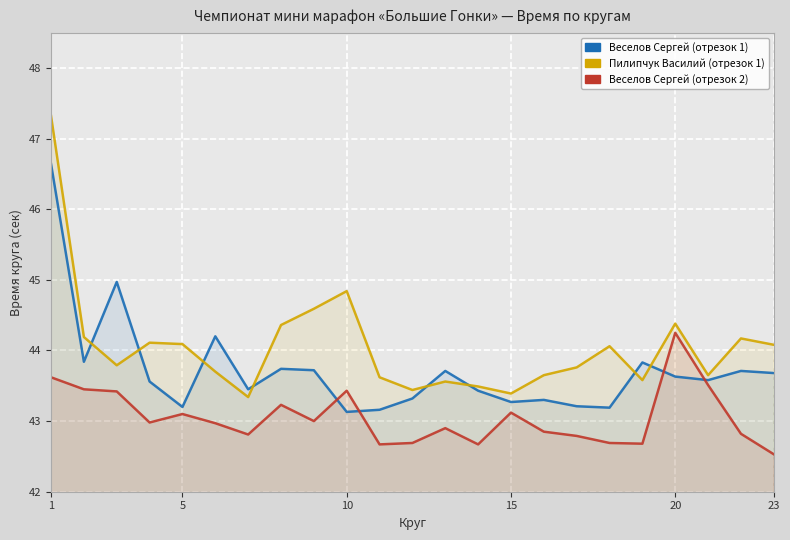

Reading right to left, transcribe all the data shown in this chart.

Веселов Сергей (отрезок 1): 43.7	43.7	43.6	43.6	43.8	43.2	43.2	43.3	43.3	43.4	43.7	43.3	43.2	43.1	43.7	43.7	43.5	44.2	43.2	43.6	45.0	43.8	46.6
Пилипчук Василий (отрезок 1): 44.1	44.2	43.6	44.4	43.6	44.1	43.8	43.6	43.4	43.5	43.6	43.4	43.6	44.8	44.6	44.4	43.3	43.7	44.1	44.1	43.8	44.2	47.3
Веселов Сергей (отрезок 2): 42.5	42.8	43.5	44.2	42.7	42.7	42.8	42.9	43.1	42.7	42.9	42.7	42.7	43.4	43.0	43.2	42.8	43.0	43.1	43.0	43.4	43.5	43.6